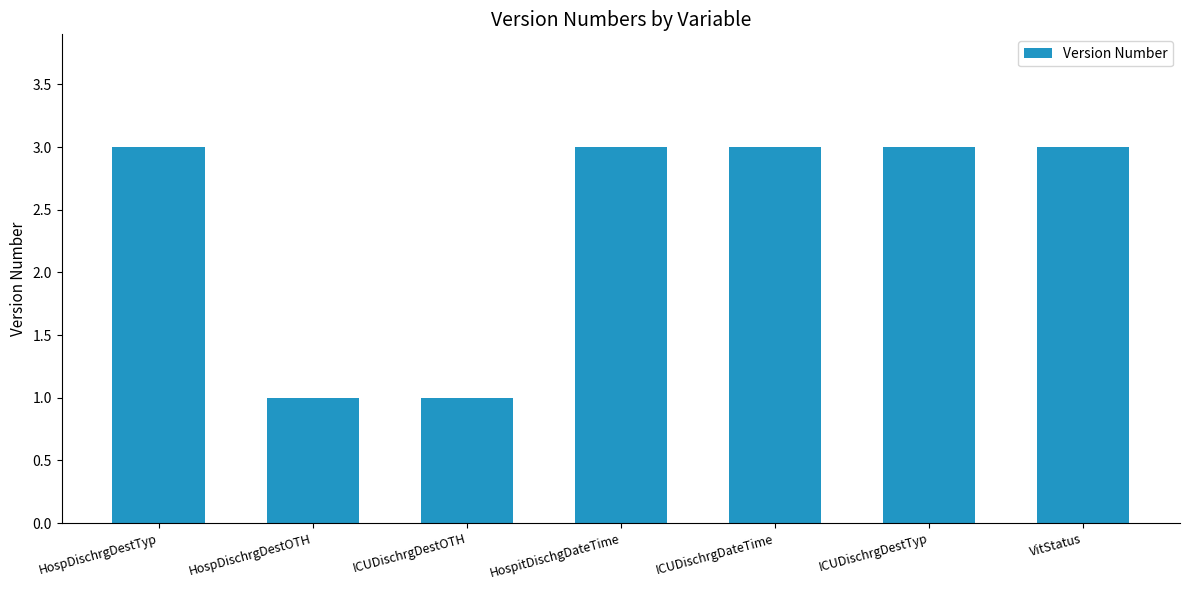

Reading left to right, transcribe all the data shown in this chart.

HospDischrgDestTyp=3	HospDischrgDestOTH=1	ICUDischrgDestOTH=1	HospitDischgDateTime=3	ICUDischrgDateTime=3	ICUDischrgDestTyp=3	VitStatus=3